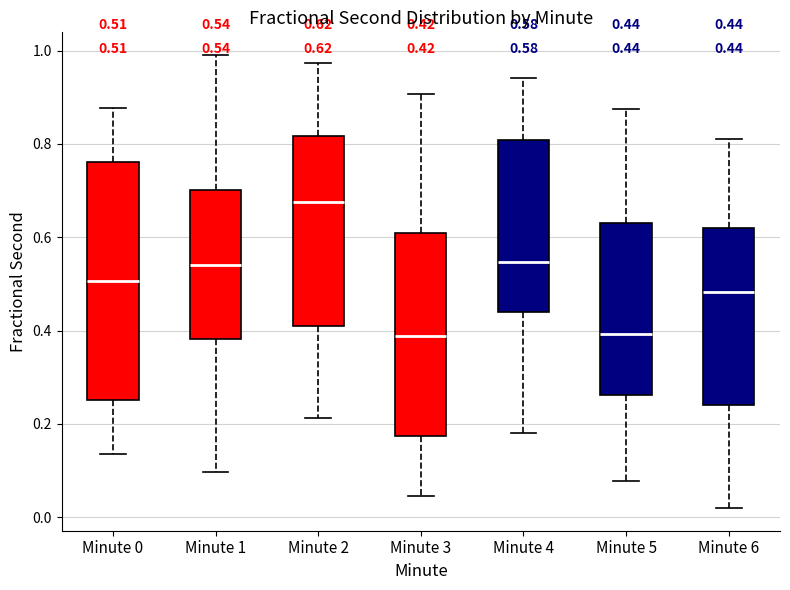

Which box is the tallest, from its lower edge to its upper edge?

Minute 0